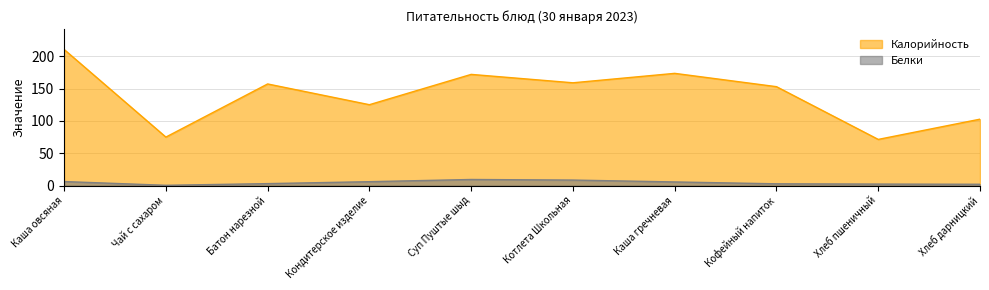

What are all the series names shown in the legend?

Калорийность, Белки